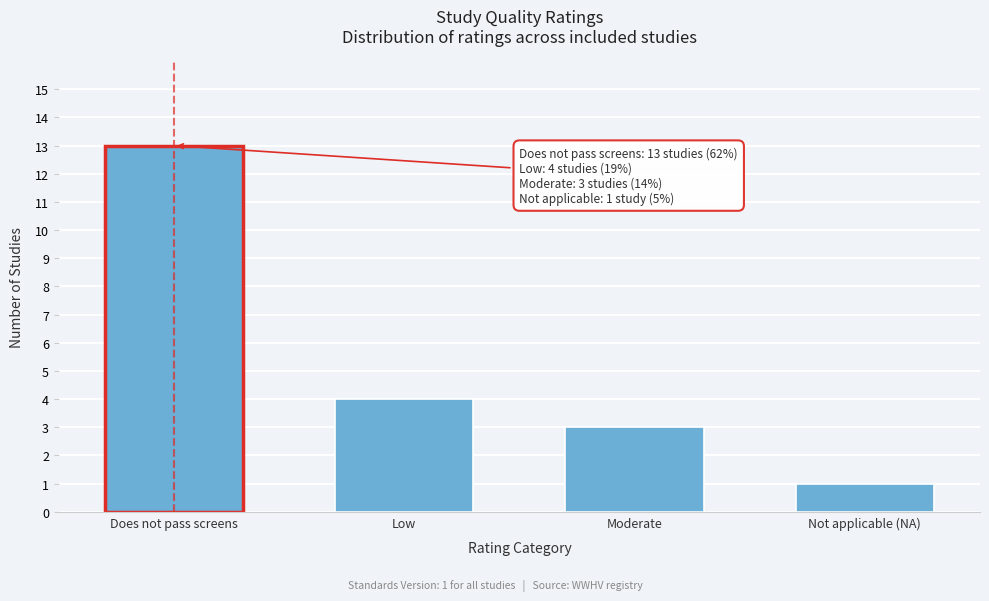

Reading left to right, transcribe all the data shown in this chart.

Does not pass screens=13	Low=4	Moderate=3	Not applicable (NA)=1